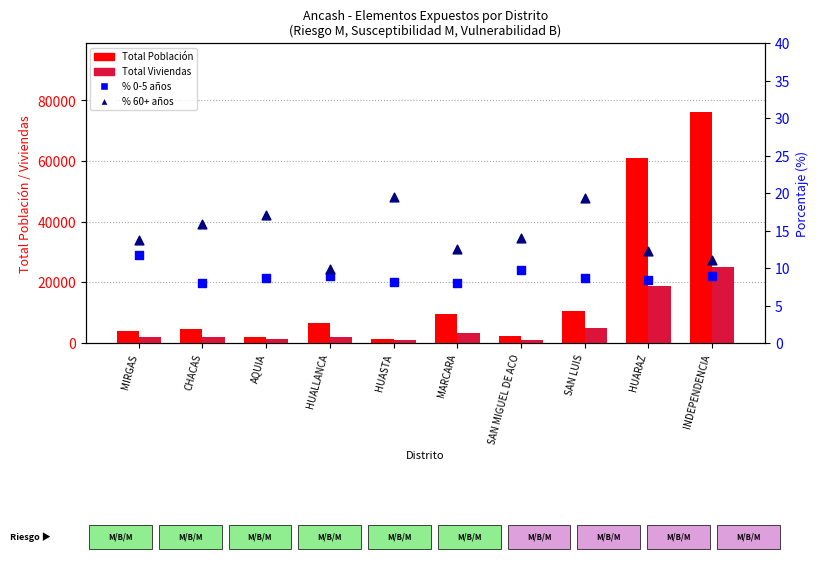

Which series has the widest spread of Y values?

Total Población